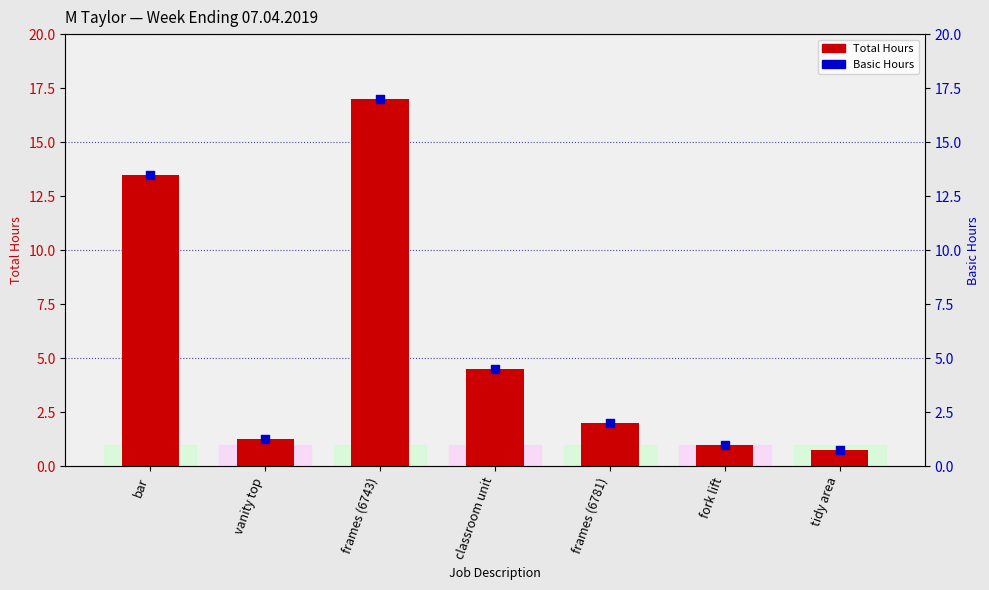

At how many categories does at least one series exceed 2?

3